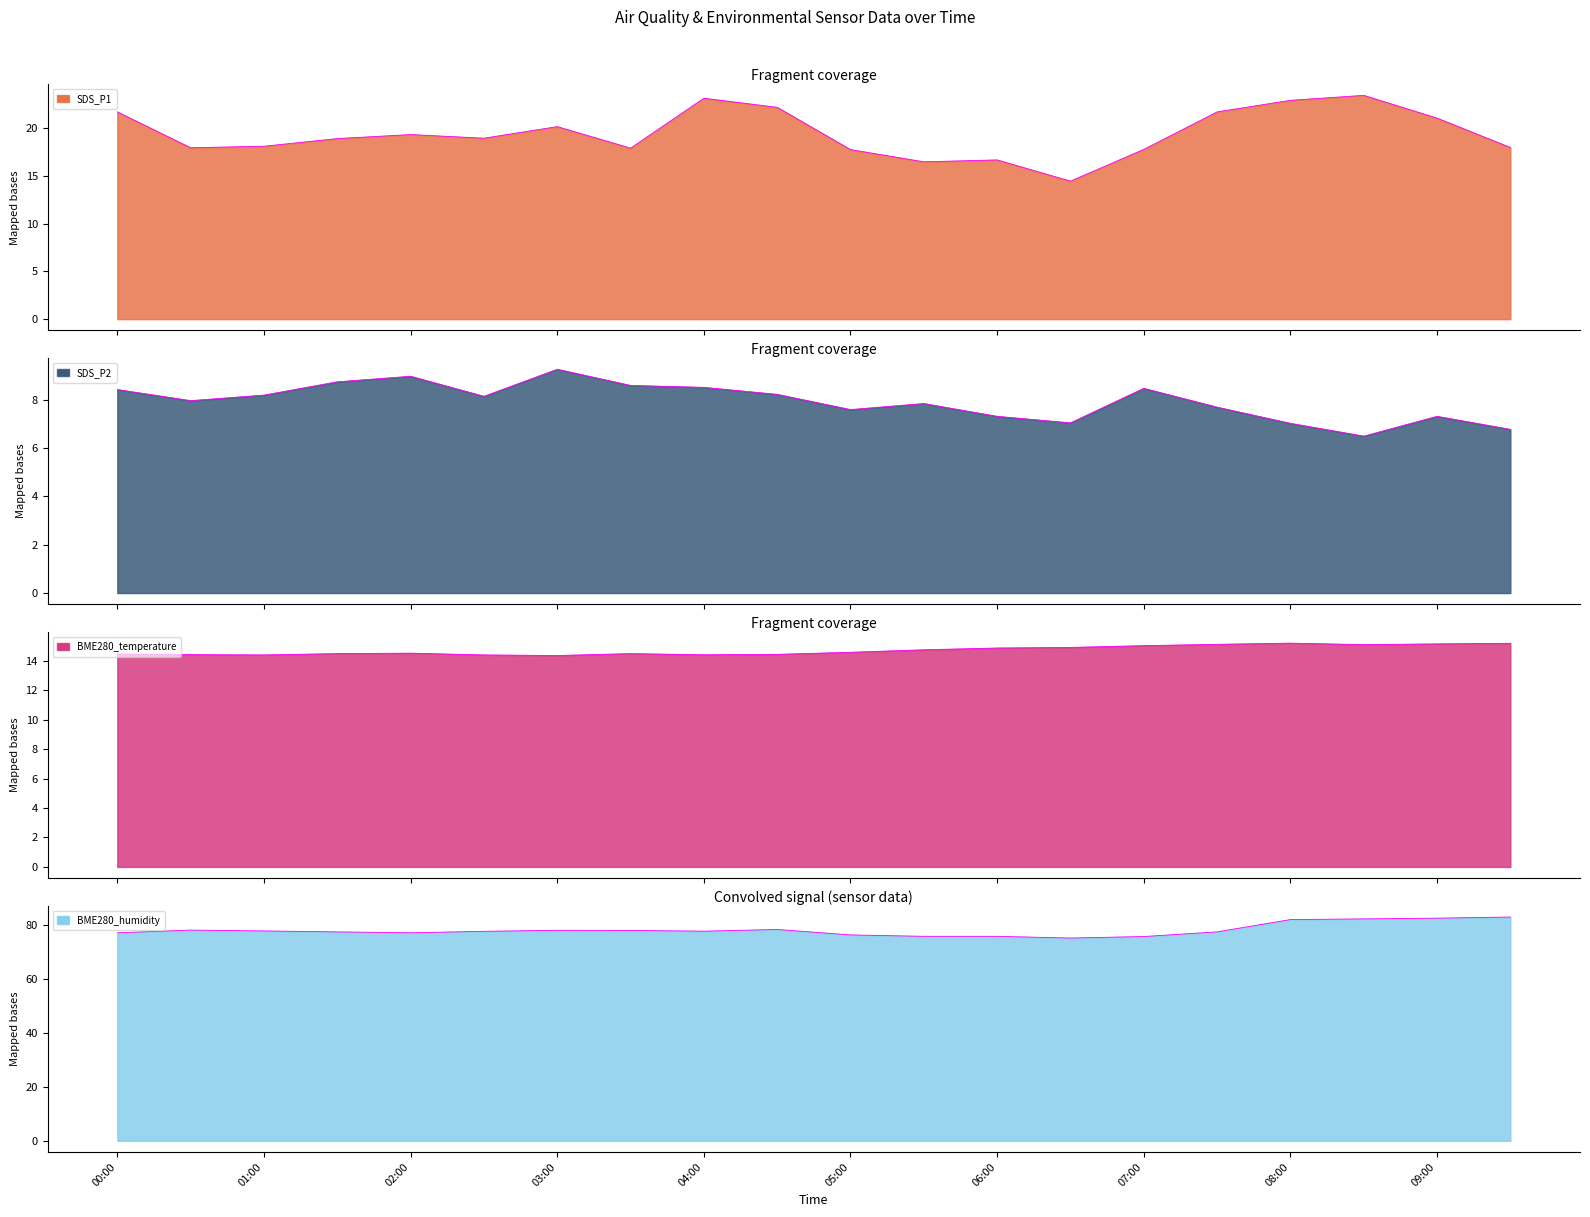

Which series changed the most between 00:30 and 06:00?

BME280_humidity